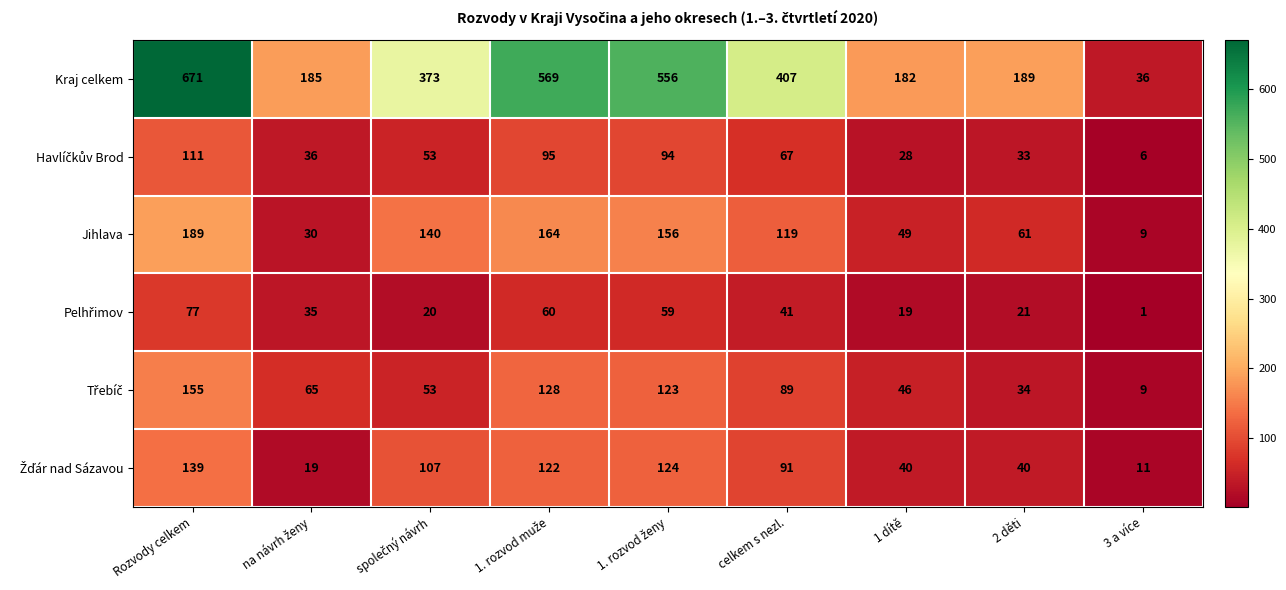

True or false: Kraj celkem has a value of 36 at 3 a více.

True